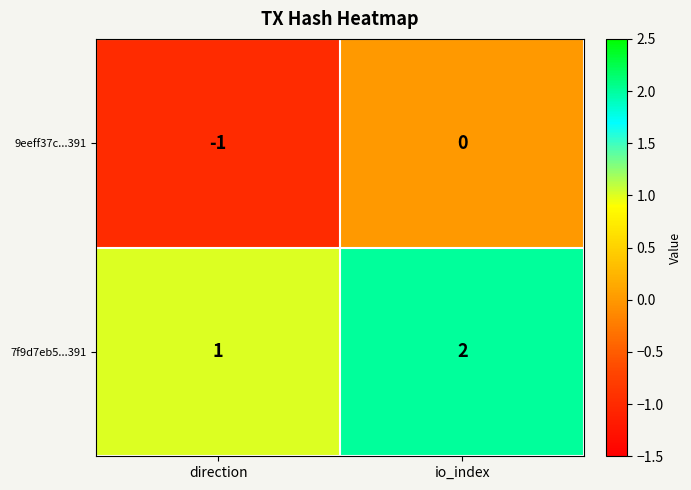

Where is 9eeff37c...391 nearest to the value 0?

io_index